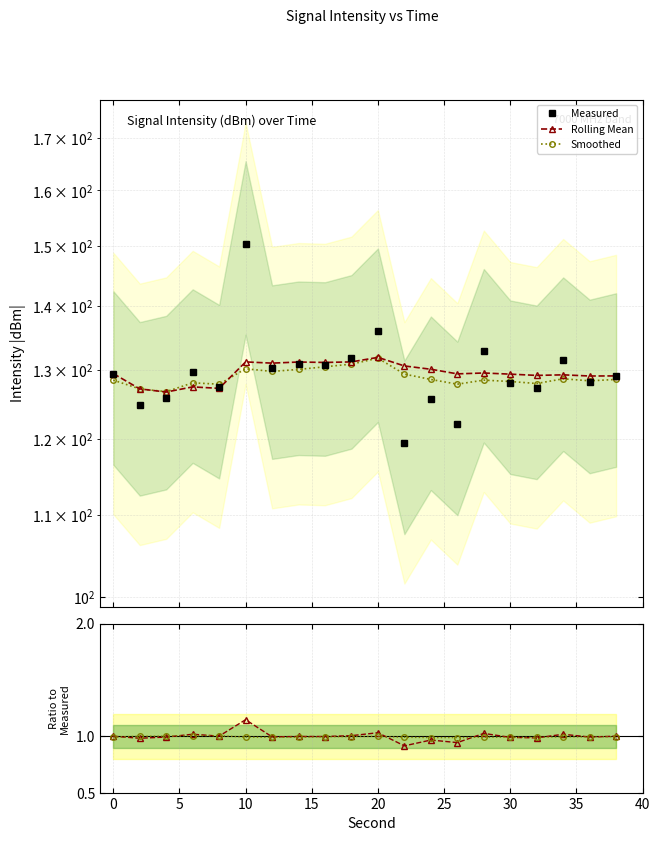

Which series has the largest total across all categories?

Measured